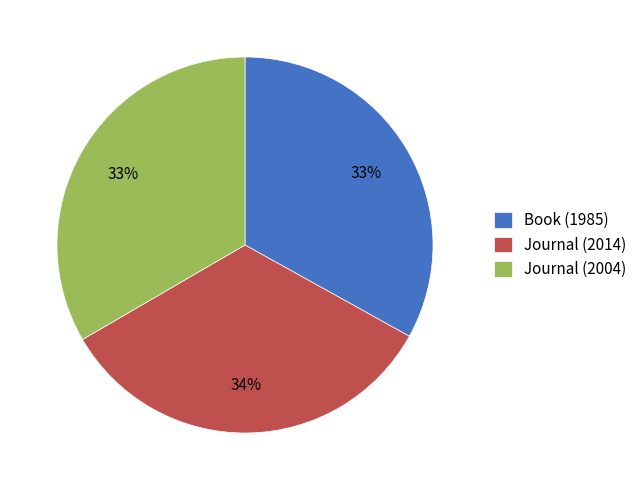

How many slices are in this pie chart?

3